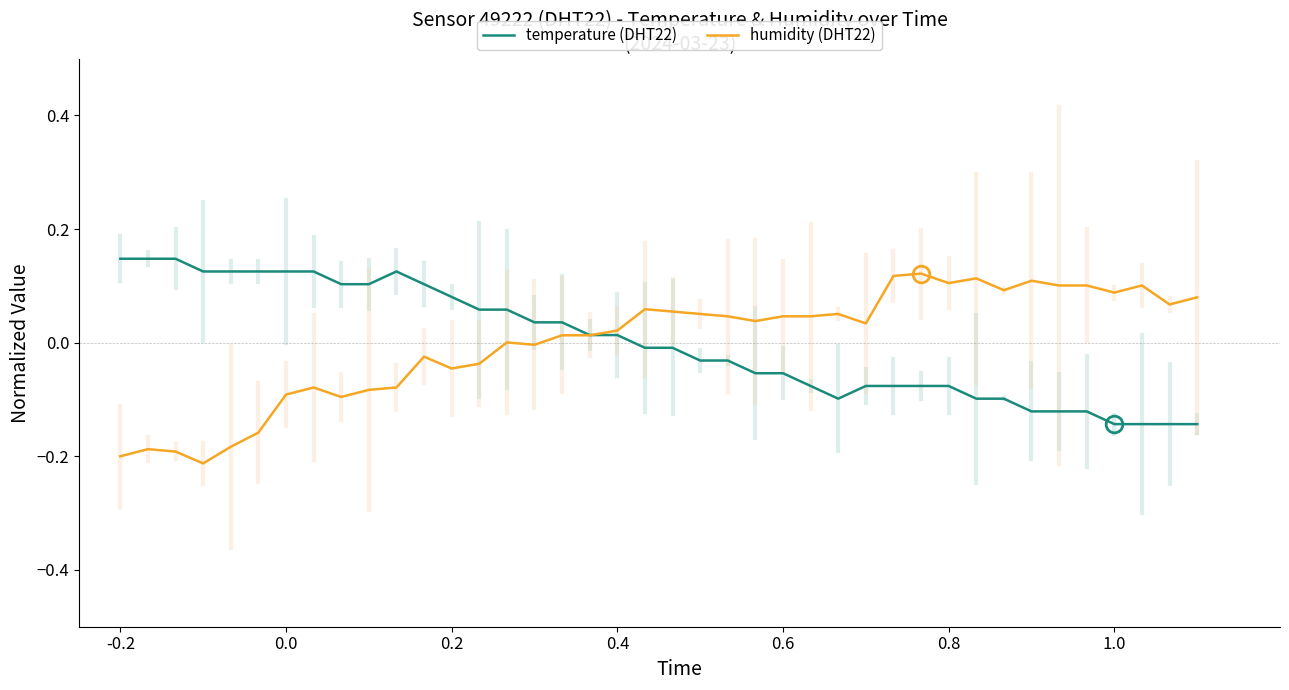

What is the minimum value shown in the chart?

-0.2